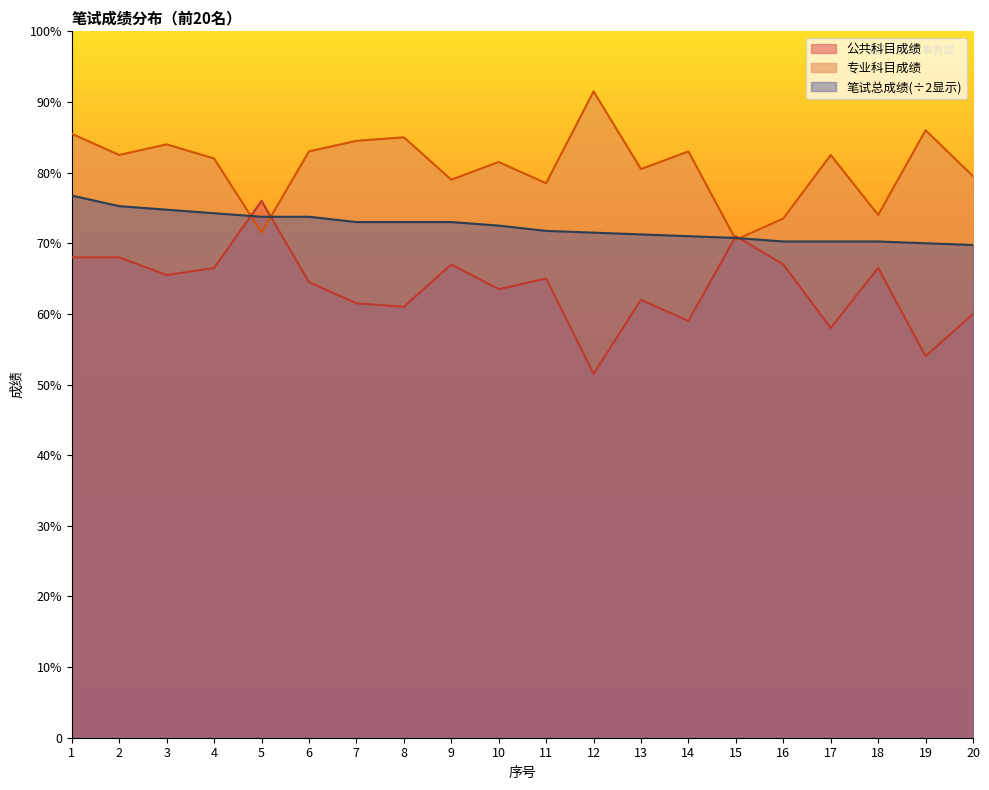

At which label does 笔试总成绩 reach its minimum?

20